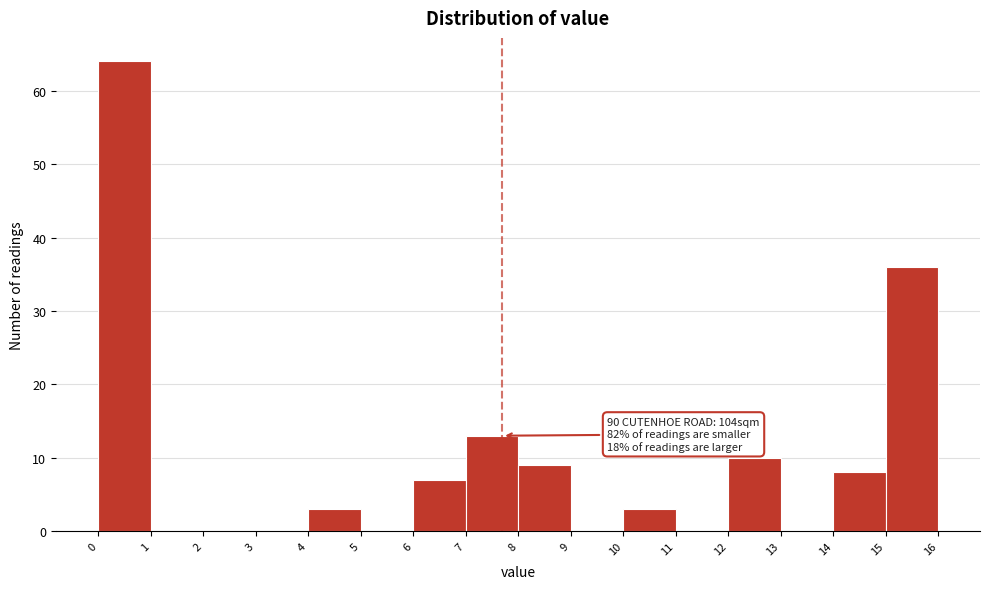

Which range on the x-axis has the tallest bar?

0 to 1